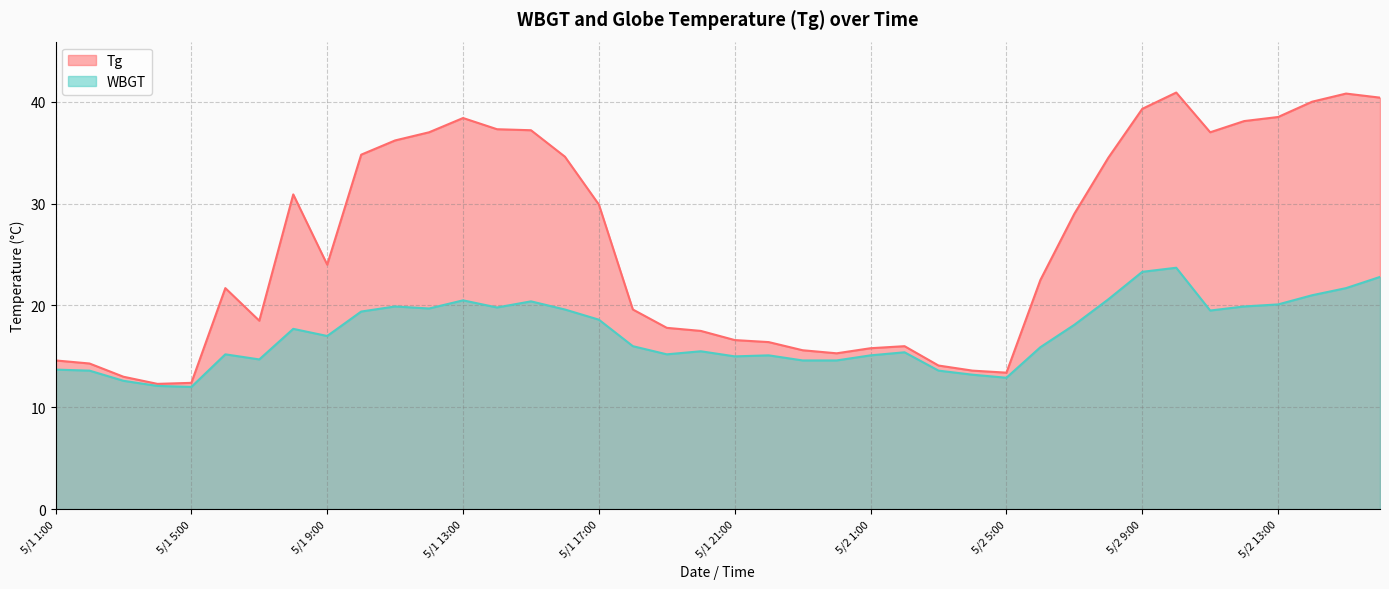

Which series changed the most between 5/1 18:00 and 5/2 8:00?

Tg